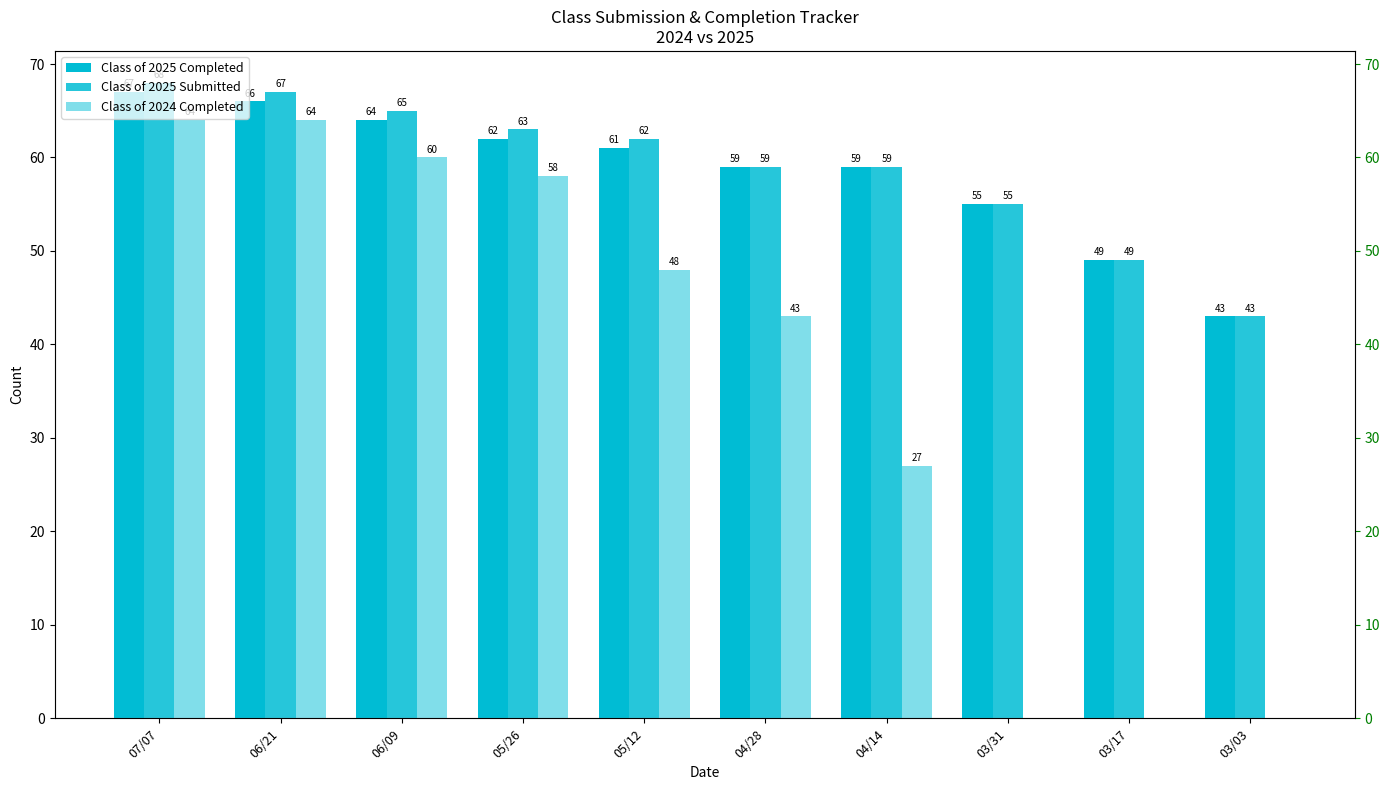

What is the highest value of the Class of 2024 Completed series?

64